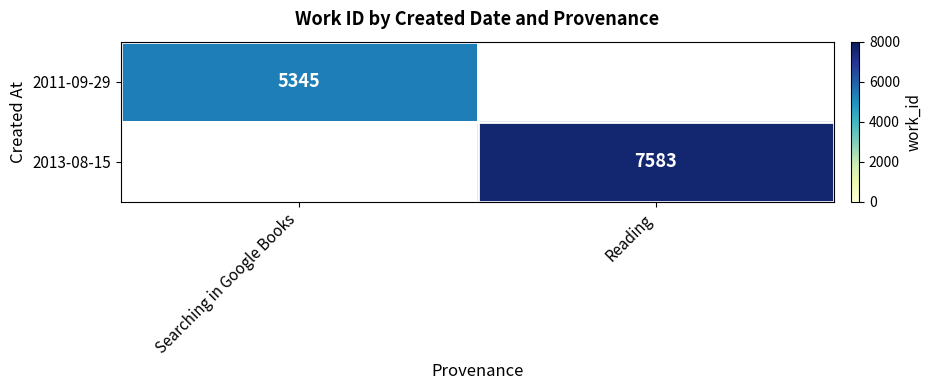

Is the value of 2013-08-15 at Reading greater than the value of 2011-09-29 at Searching in Google Books?

Yes